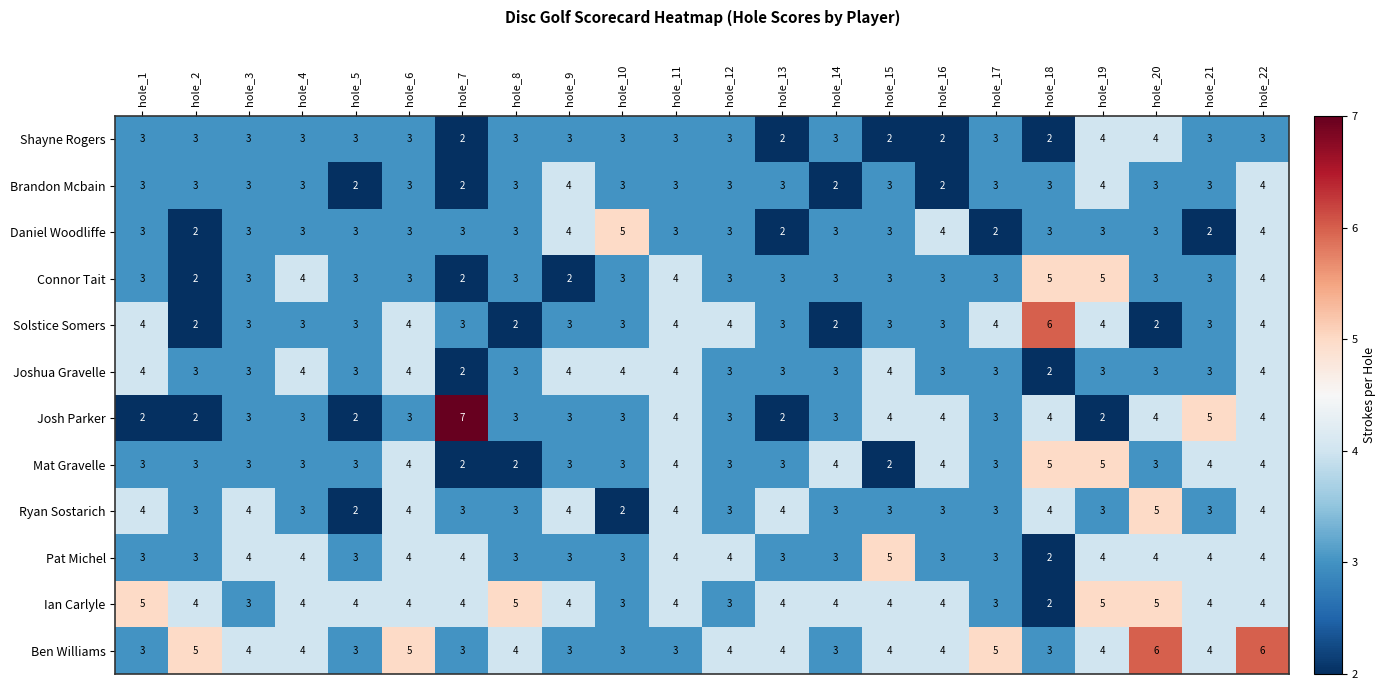

How many Ian Carlyle values are between 4 and 5?

17